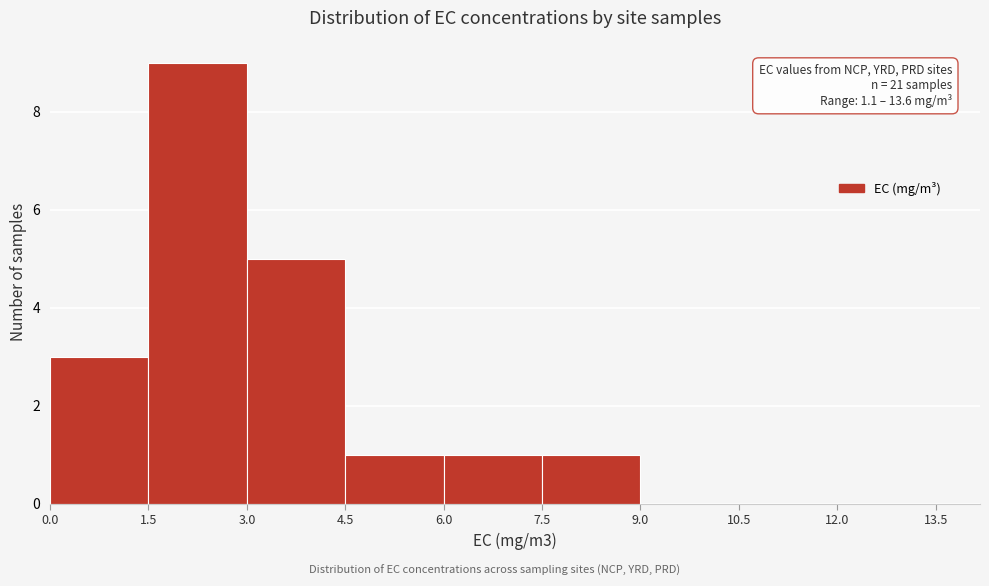

Which range on the x-axis has the tallest bar?

1.5 to 3.0